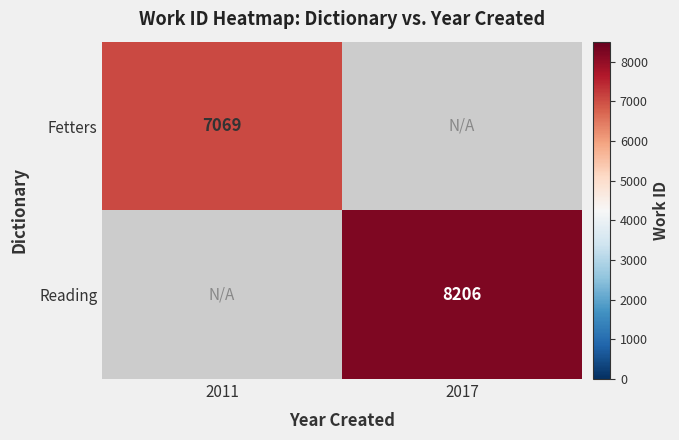

The value of Fetters at 2011 is 7069. True or false?

True